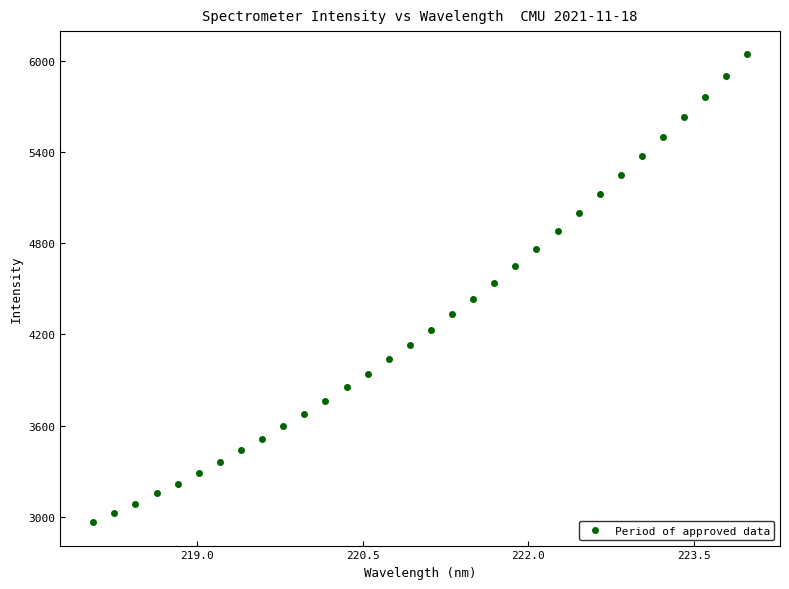

What is the range of Y values (max minus min)?

3081.4